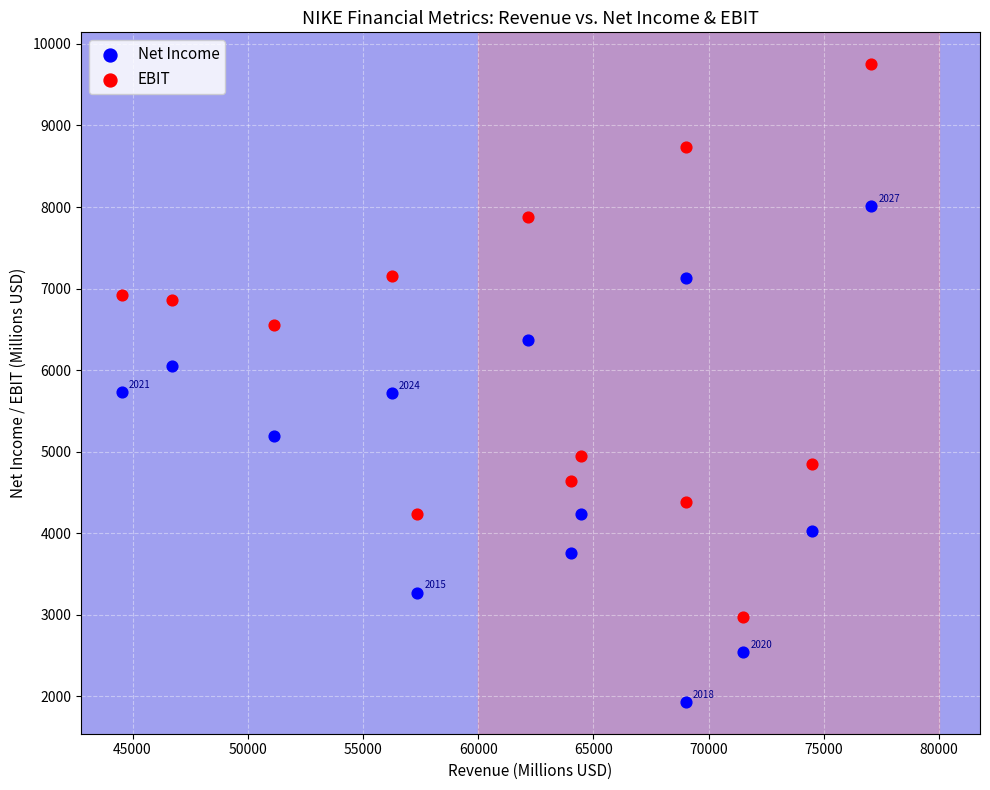

Which series reaches the minimum Y coordinate?

Net Income